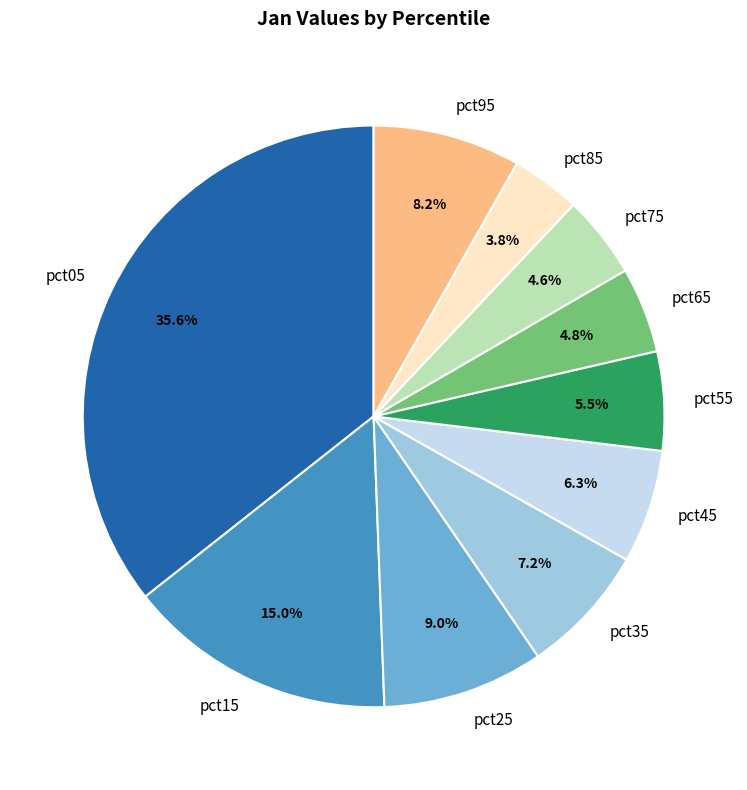

Is there any slice that represents more than half of the pie?

No